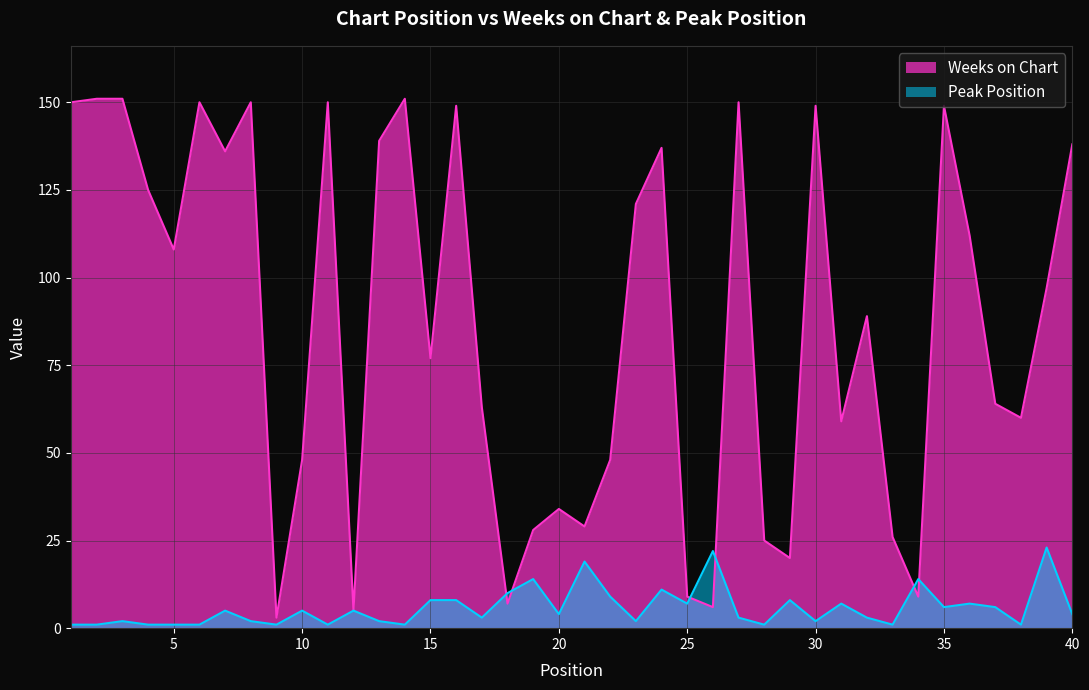

At which category does Peak Position reach its first local valley?

9